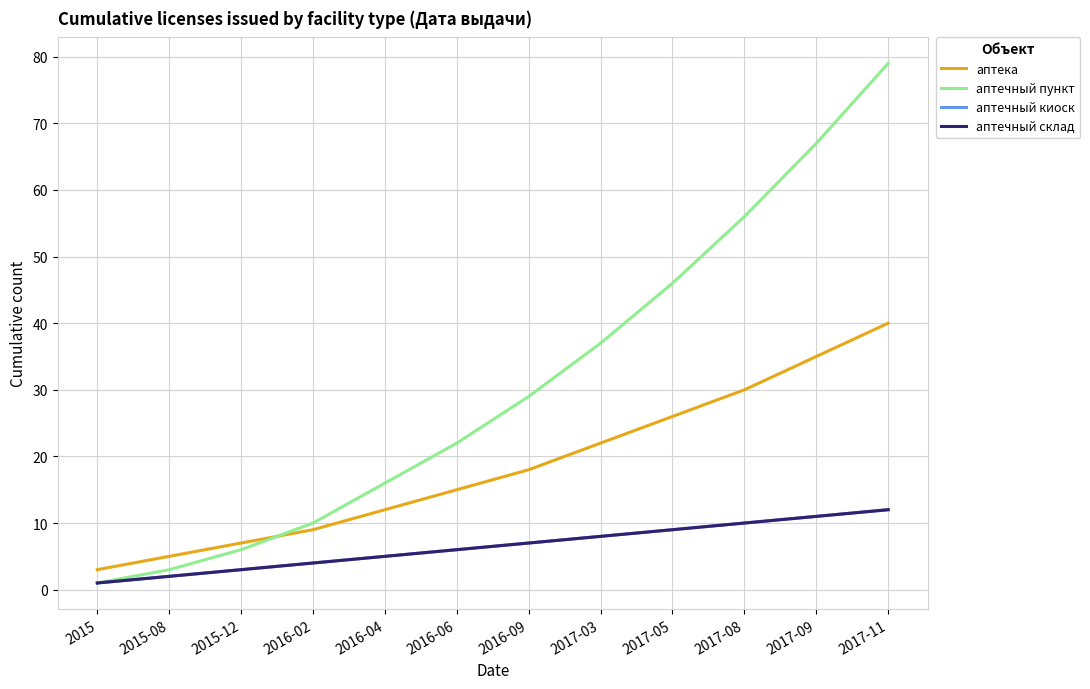

How many lines are shown in the chart?

4